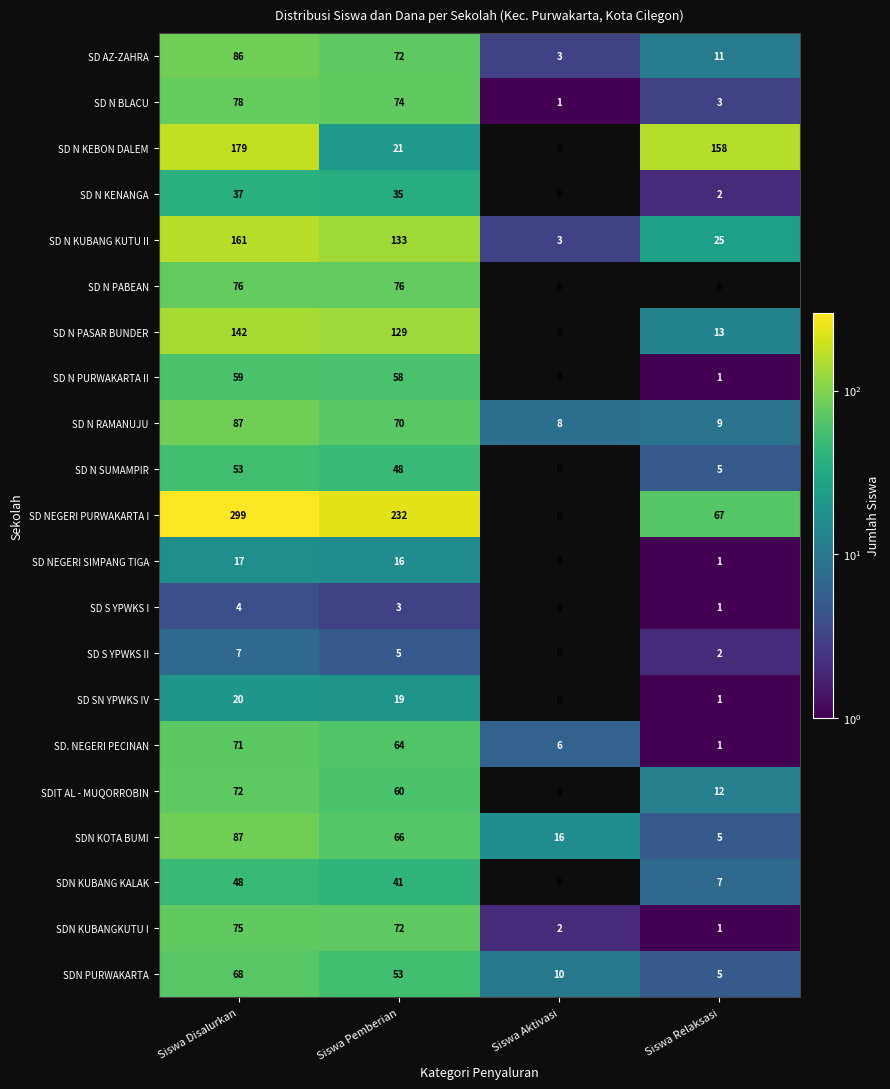

Which series changed the most between Siswa Pemberian and Siswa Relaksasi?

SD NEGERI PURWAKARTA I